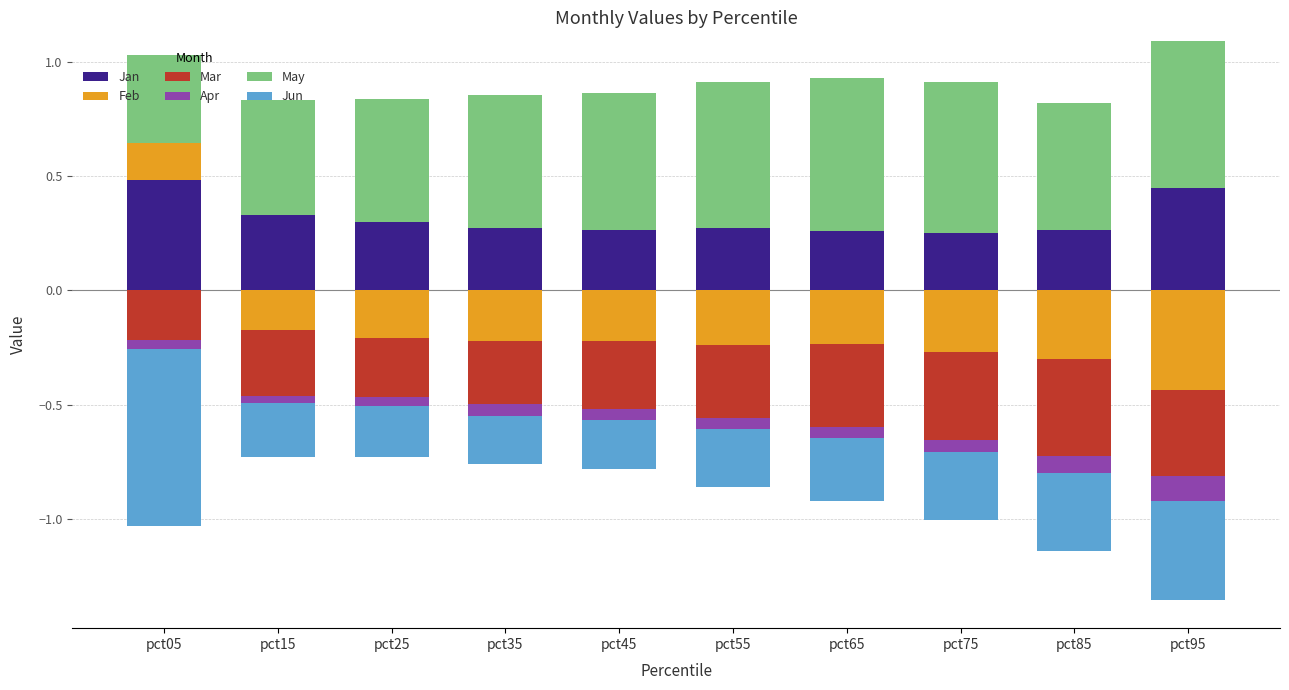

Is the value of Feb at pct75 greater than the value of Jan at pct75?

No